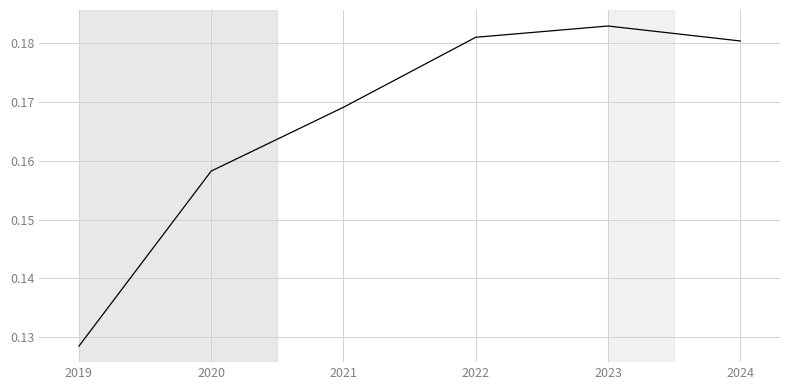

List the labels in order of value, smallest first.

2019, 2020, 2021, 2024, 2022, 2023